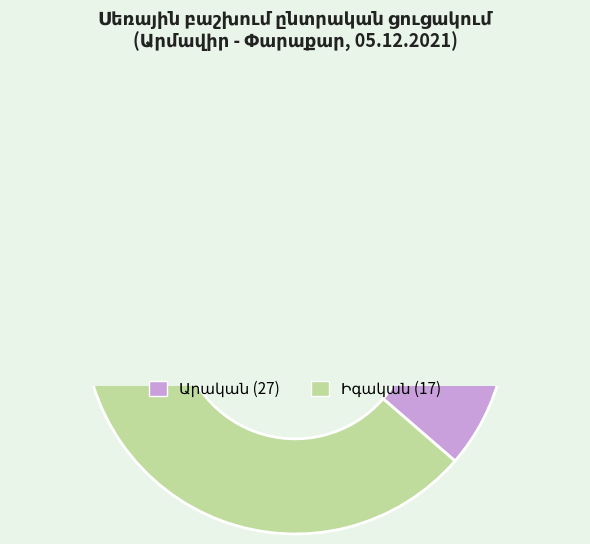

What is the ratio of the value at Արական to the value at Իգական?

1.6